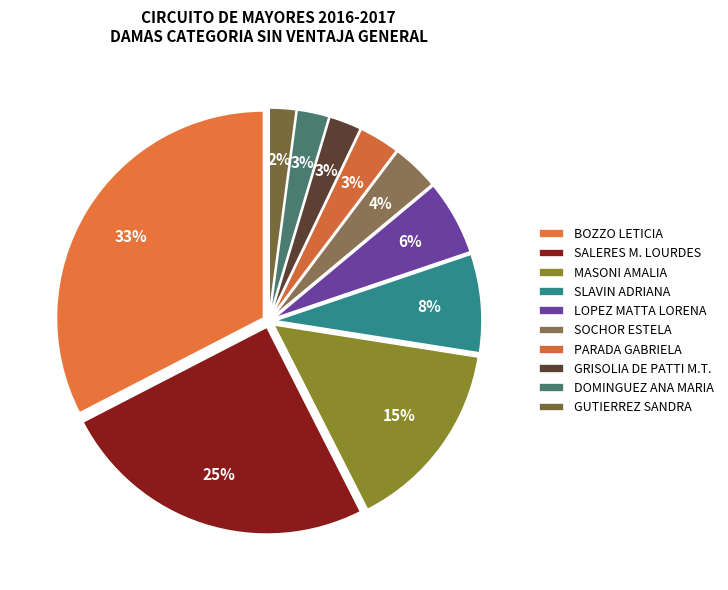

Between SOCHOR ESTELA and GUTIERREZ SANDRA, which is larger?

SOCHOR ESTELA